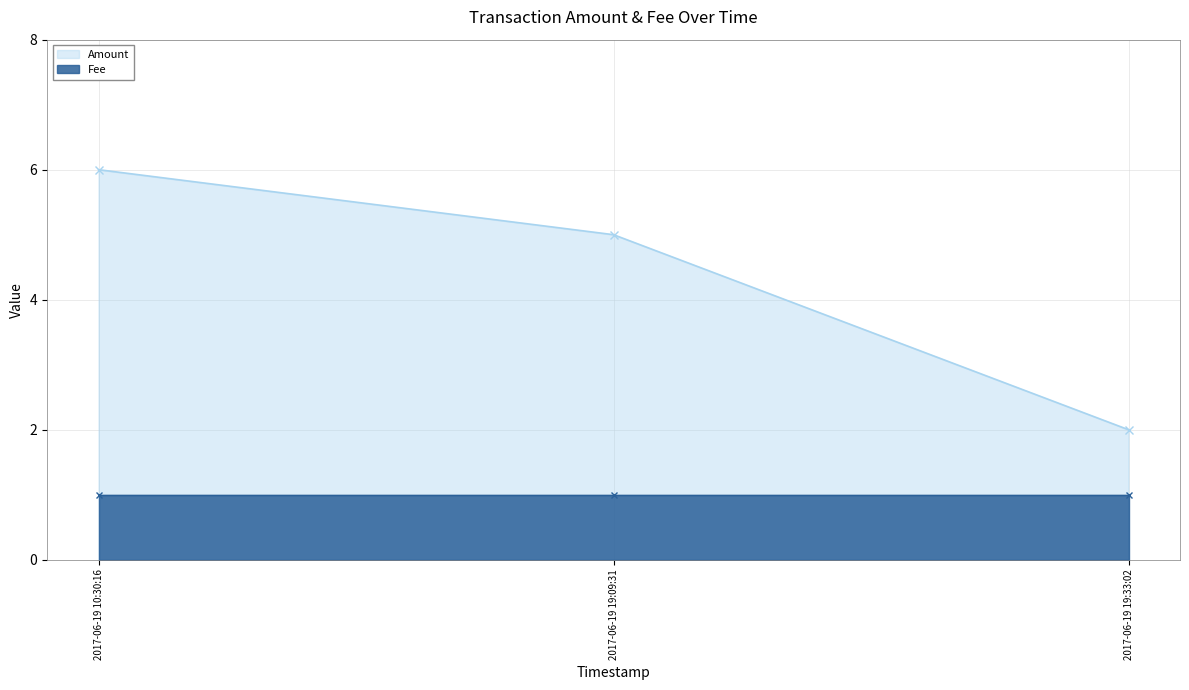

What is the label of the 1st point from the left?

2017-06-19 10:30:16